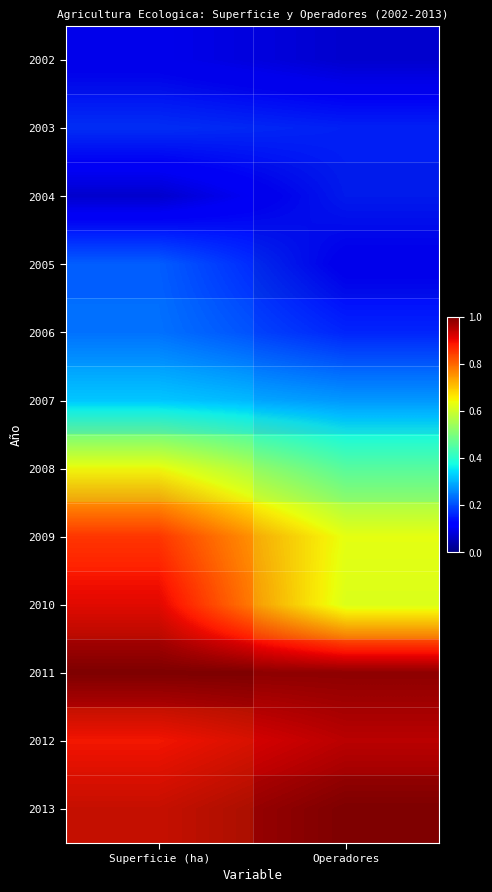

How many 2004 values are between 0 and 1?

2